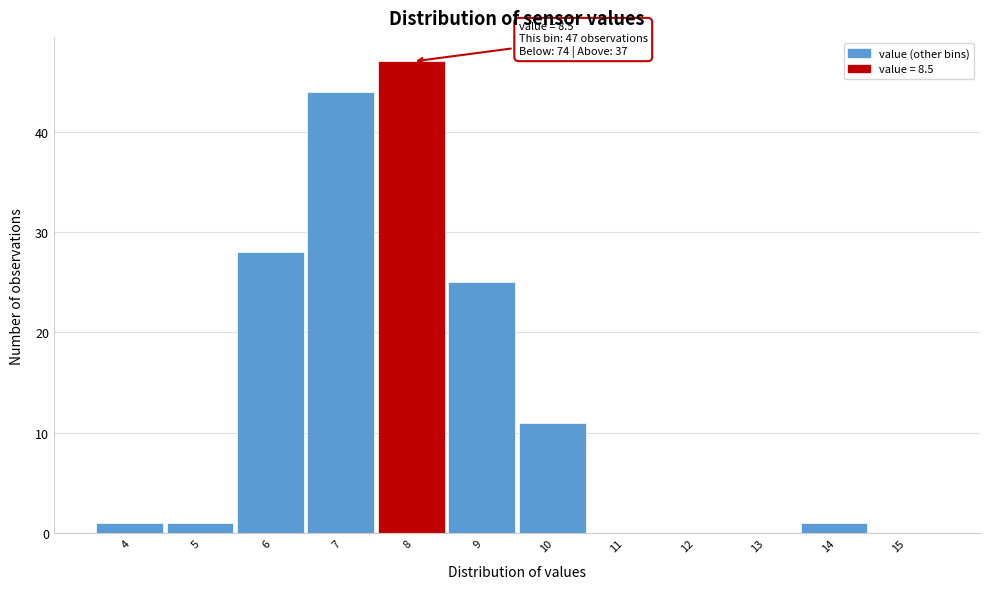

Reading left to right, list all the values displayed in this chart.

4=1	5=1	6=28	7=44	8=47	9=25	10=11	11=0	12=0	13=0	14=1	15=0